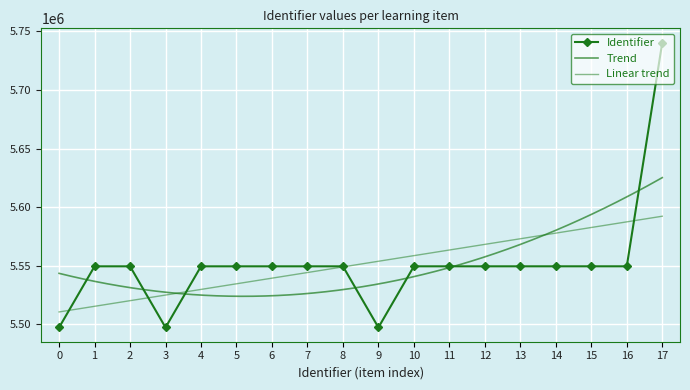

True or false: there are more than 0 points higher than both neighbors.

True